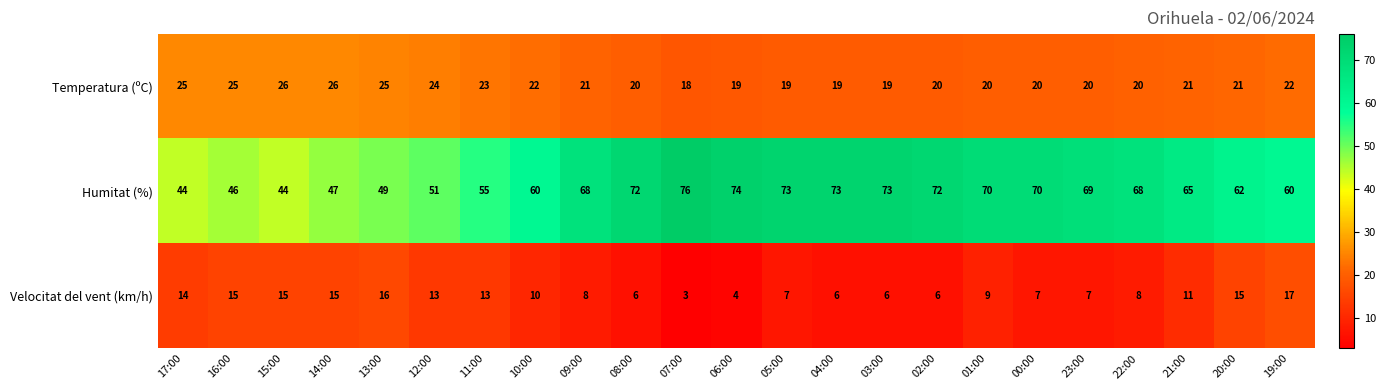

The value of Temperatura (ºC) at 20:00 is 11. True or false?

False